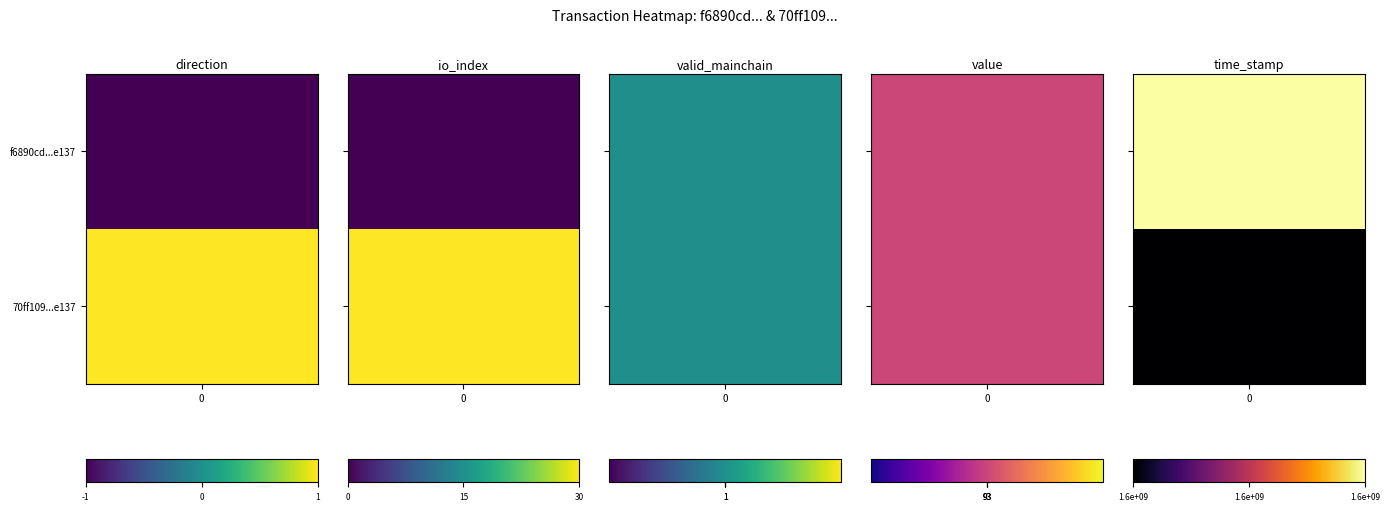

At which category is the sum across all series the highest?

time_stamp